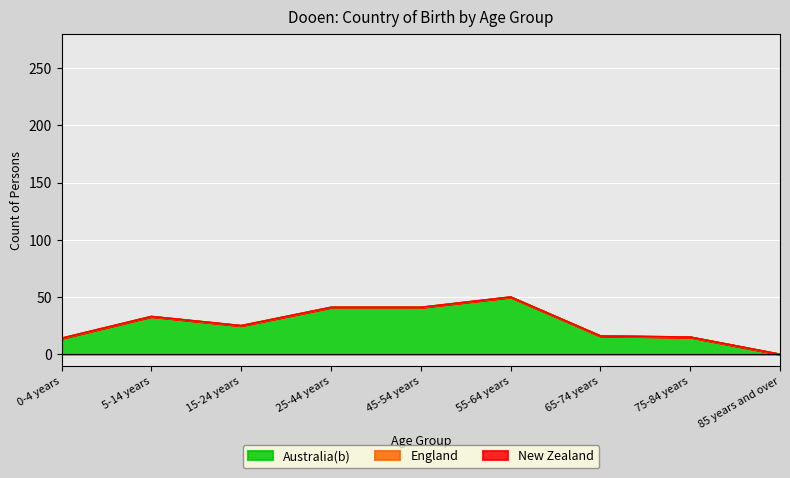

What position from the left is 65-74 years?

7